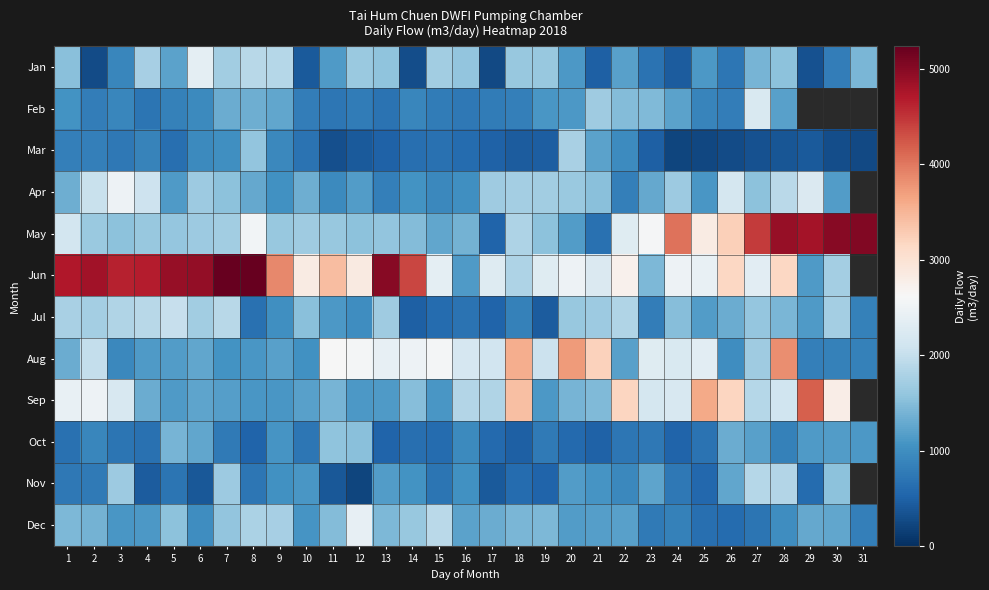

Between 15 and 31, which is larger?

15